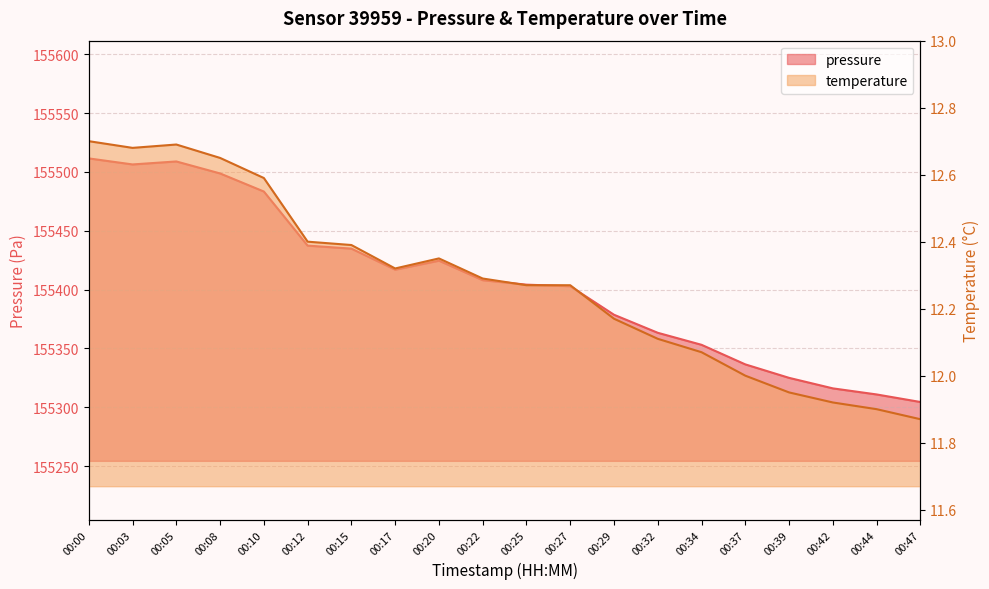

The temperature series shows 12.0 at 00:37. True or false?

True